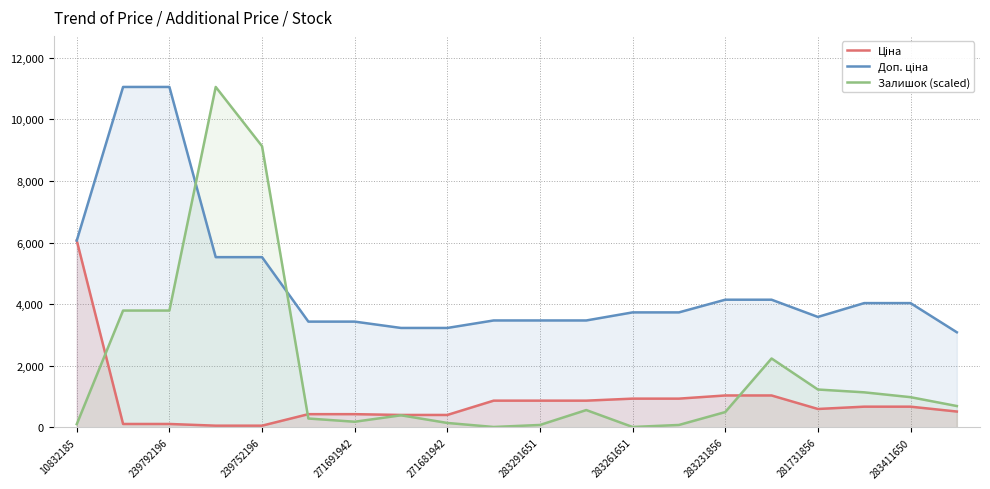

How many lines are shown in the chart?

3